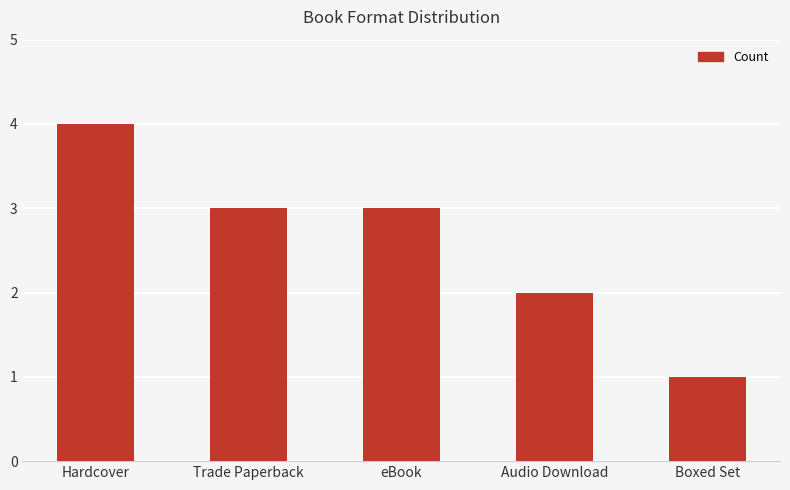

Reading left to right, extract all data points from this chart.

4	3	3	2	1